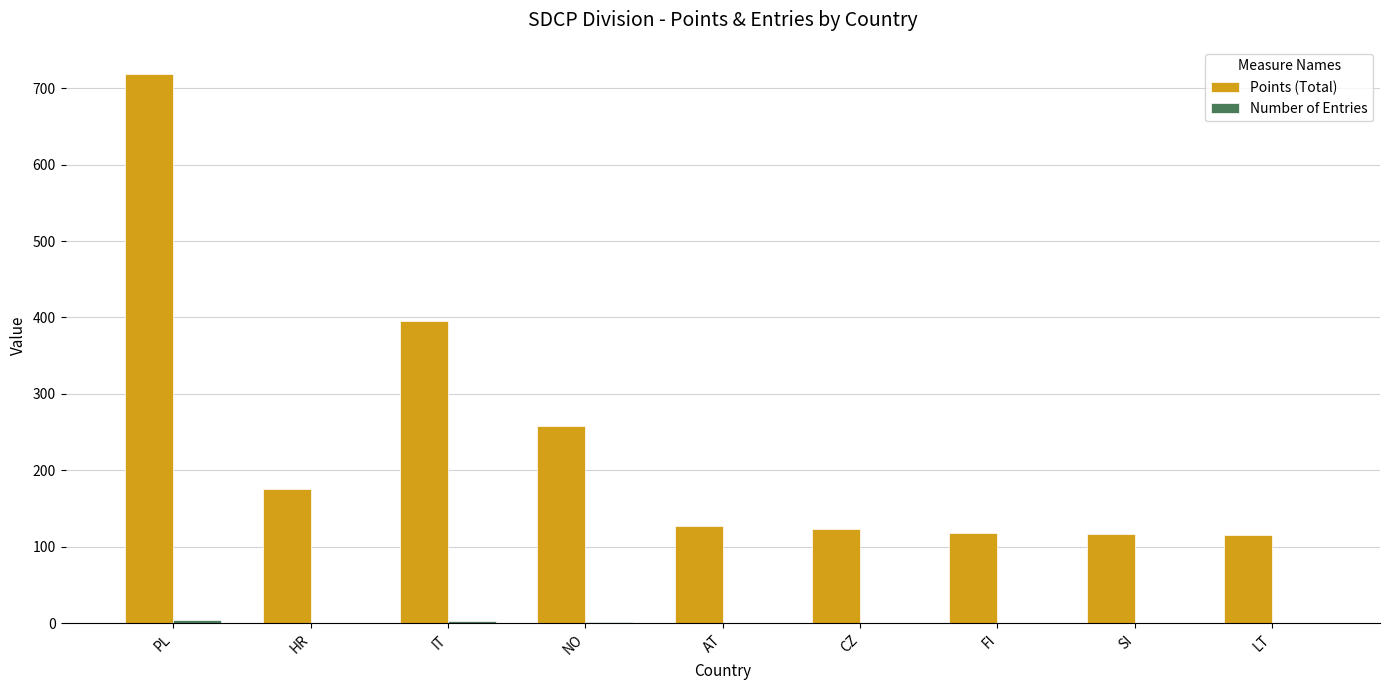

The Points (Total) series shows 128 at AT. True or false?

True